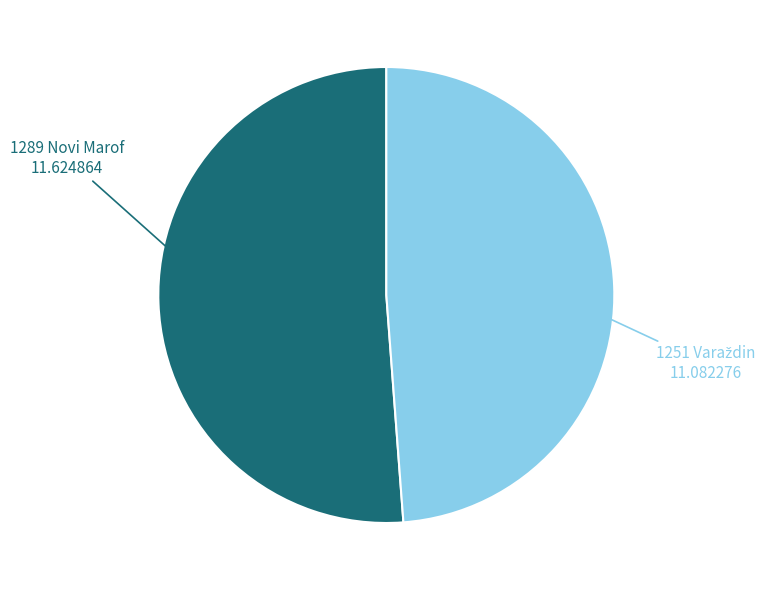

Is there a majority slice in this chart?

Yes